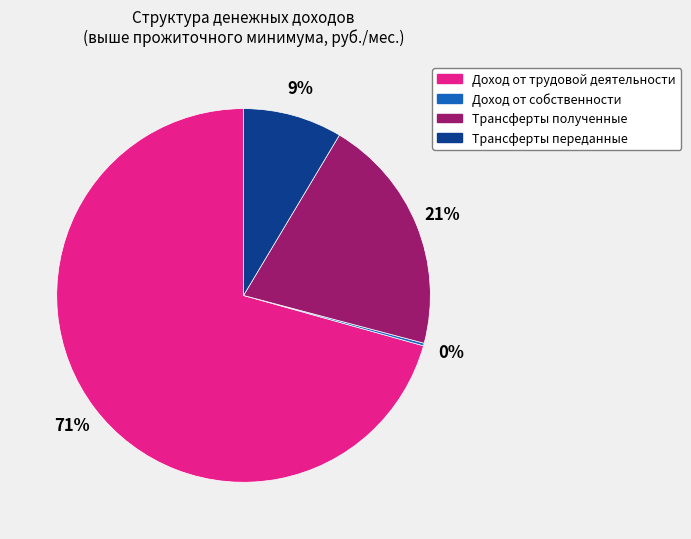

What is the largest slice in the pie chart?

Доход от трудовой деятельности